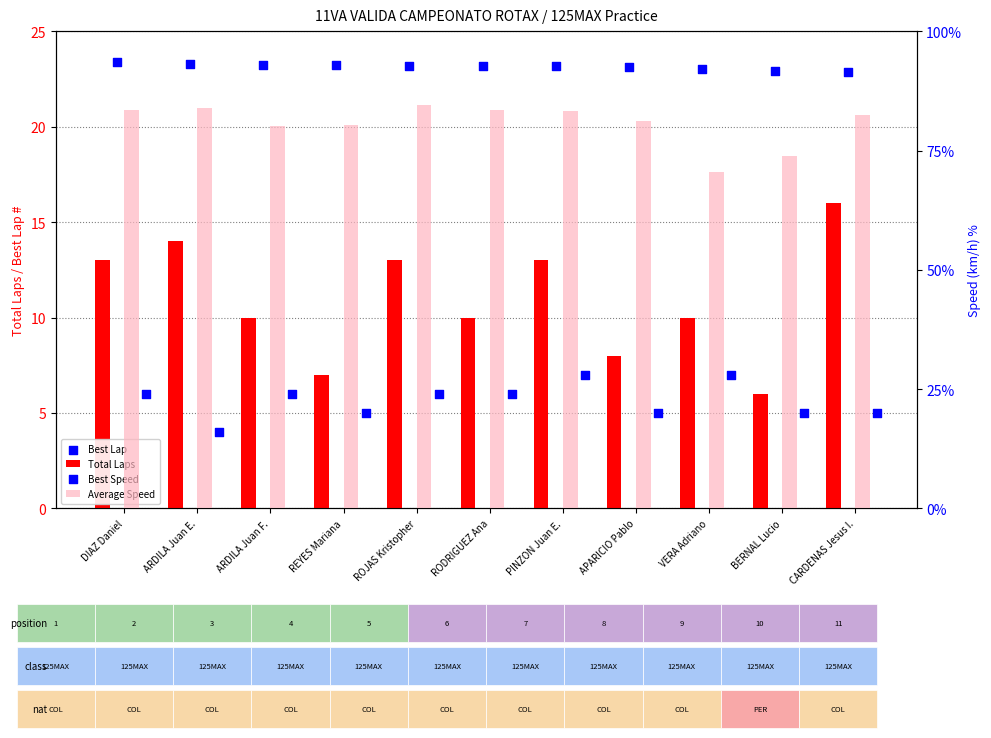

What is the total value across all series at BERNAL Lucio?

176.5